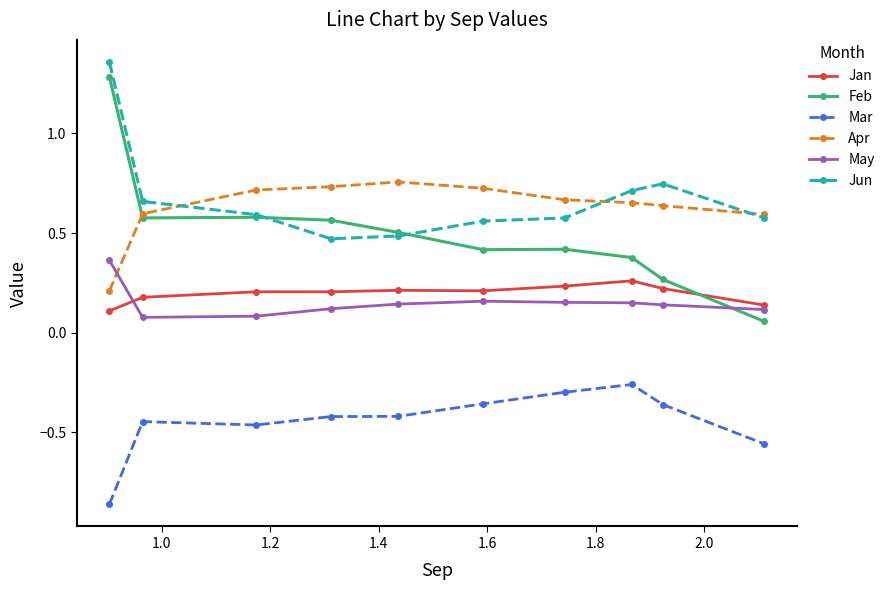

True or false: Jan and Mar cross at least once.

False